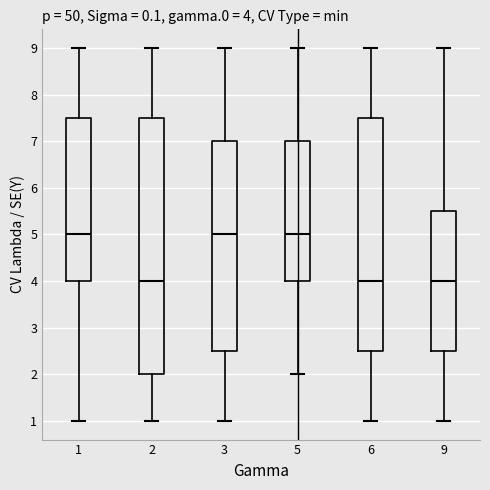

Which box is the tallest, from its lower edge to its upper edge?

2